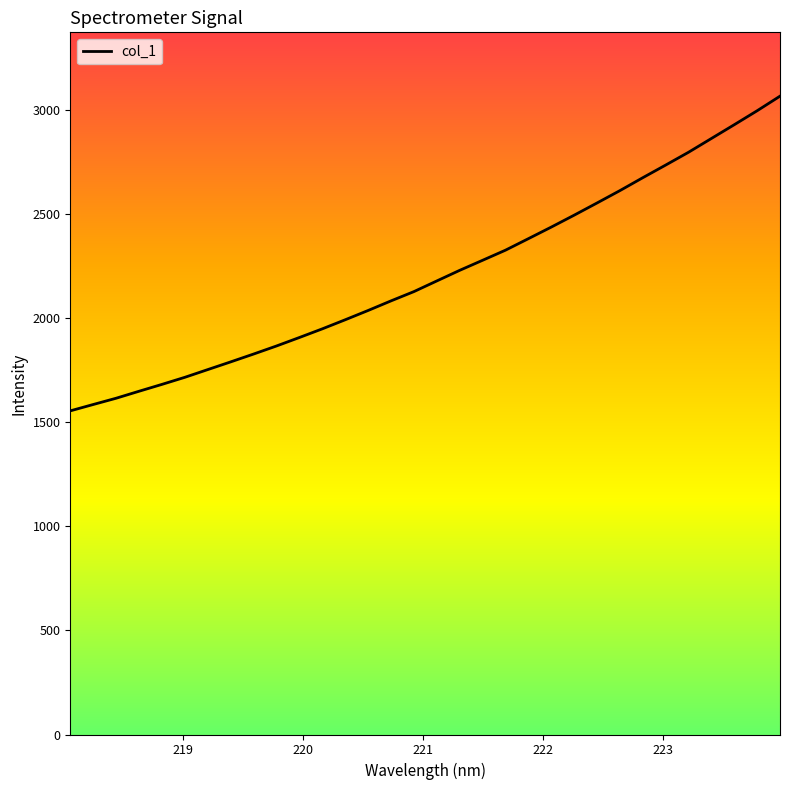

Reading left to right, transcribe all the data shown in this chart.

1555.1	1585.6	1615.8	1649.3	1682.3	1716.4	1753.4	1790.5	1828.2	1866.9	1907.6	1949.2	1992.8	2037.5	2083.6	2128.2	2179.4	2230.4	2278.7	2327.2	2382.5	2438.1	2495.4	2554.0	2613.4	2675.4	2736.1	2797.7	2863.9	2930.1	2997.2	3067.2